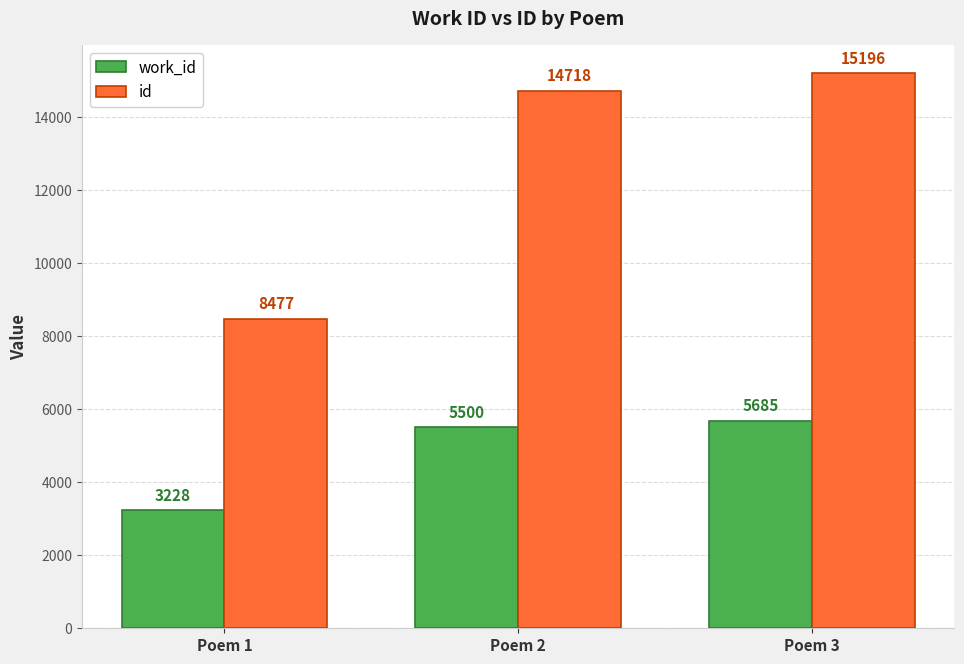

What is the difference between the second highest and minimum values in the work_id series?

2272